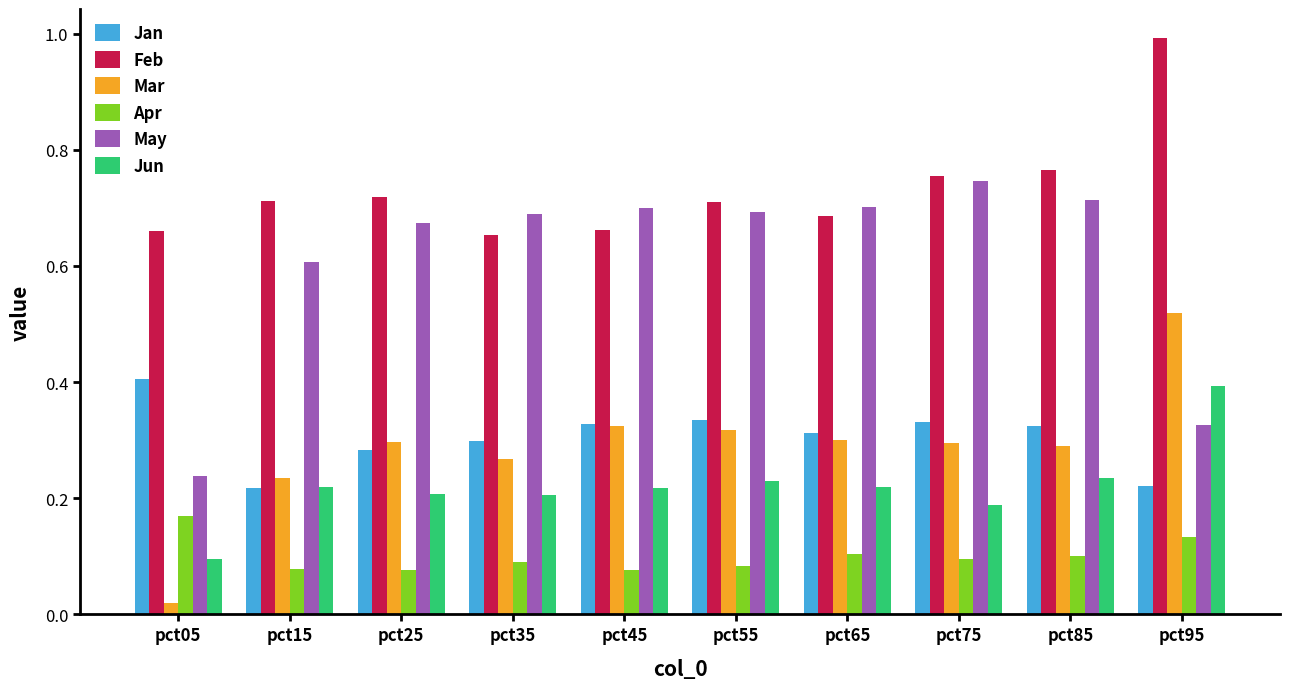

What is the greatest value displayed?

1.0